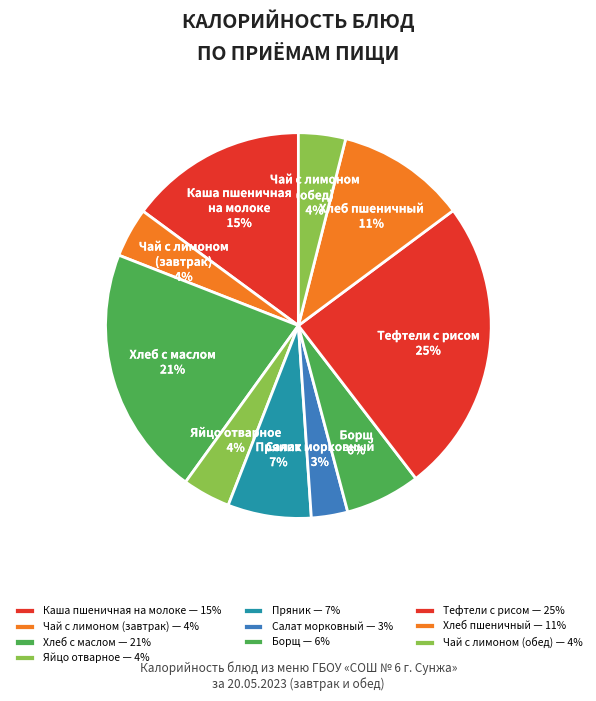

Which category has the biggest portion of the pie?

Тефтели с рисом